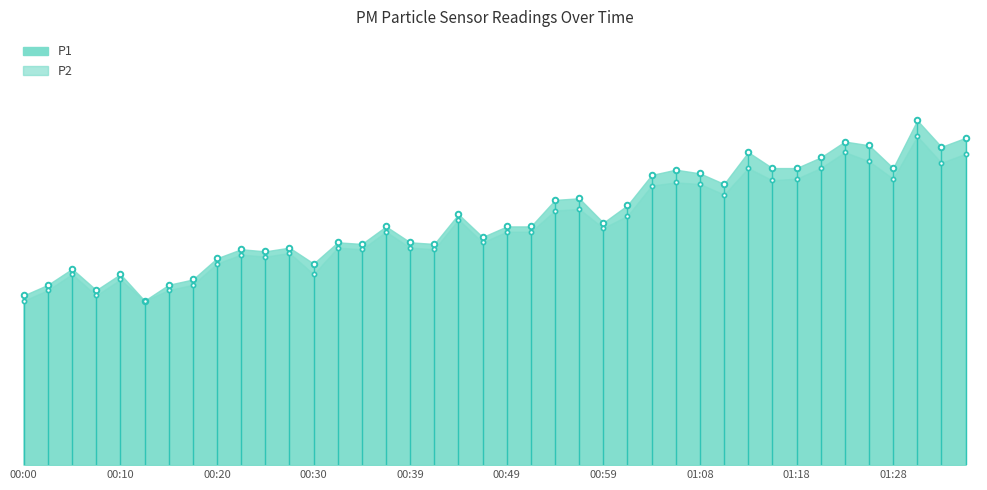

In P2, how many points are lower than both neighbors (excluding endpoints)?

12